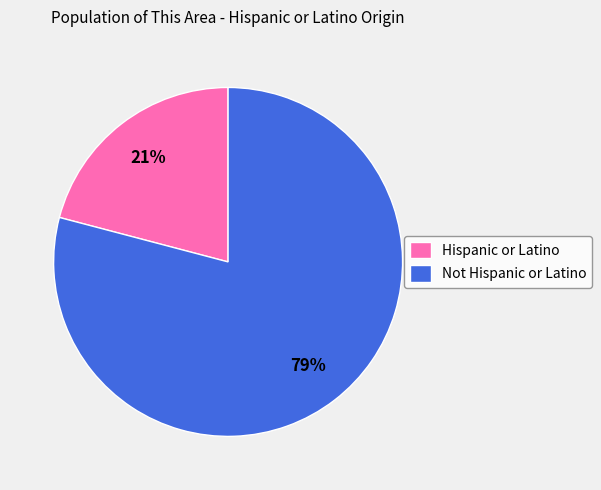

Count the number of slices in the pie.

2